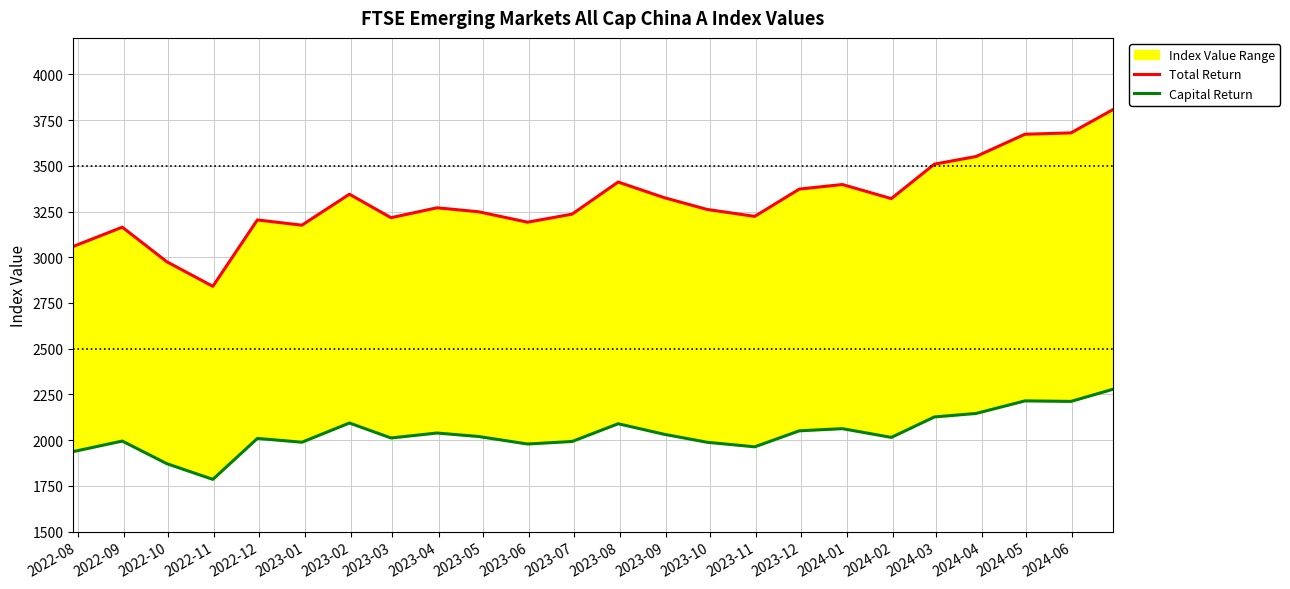

At how many categories does at least one series exceed 2944?

23